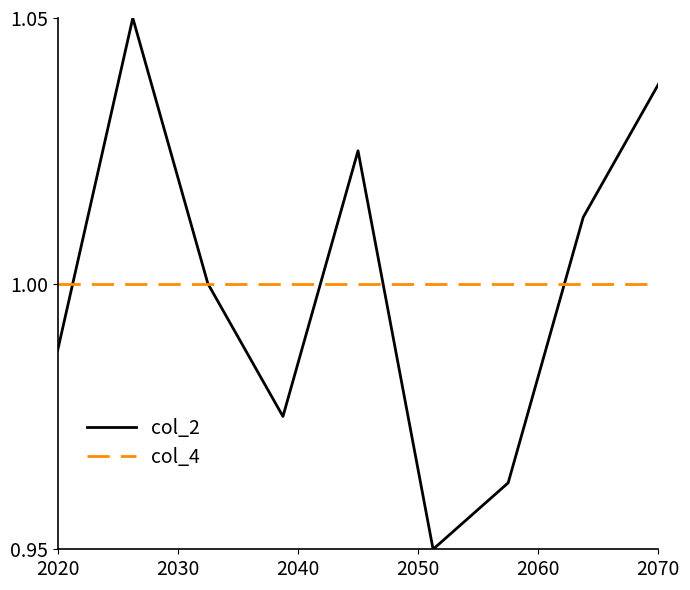

How many lines are shown in the chart?

2